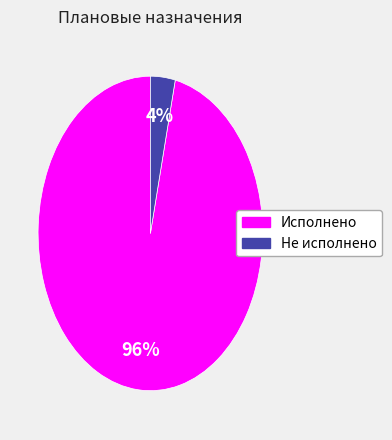

Between Не исполнено and Исполнено, which is larger?

Исполнено